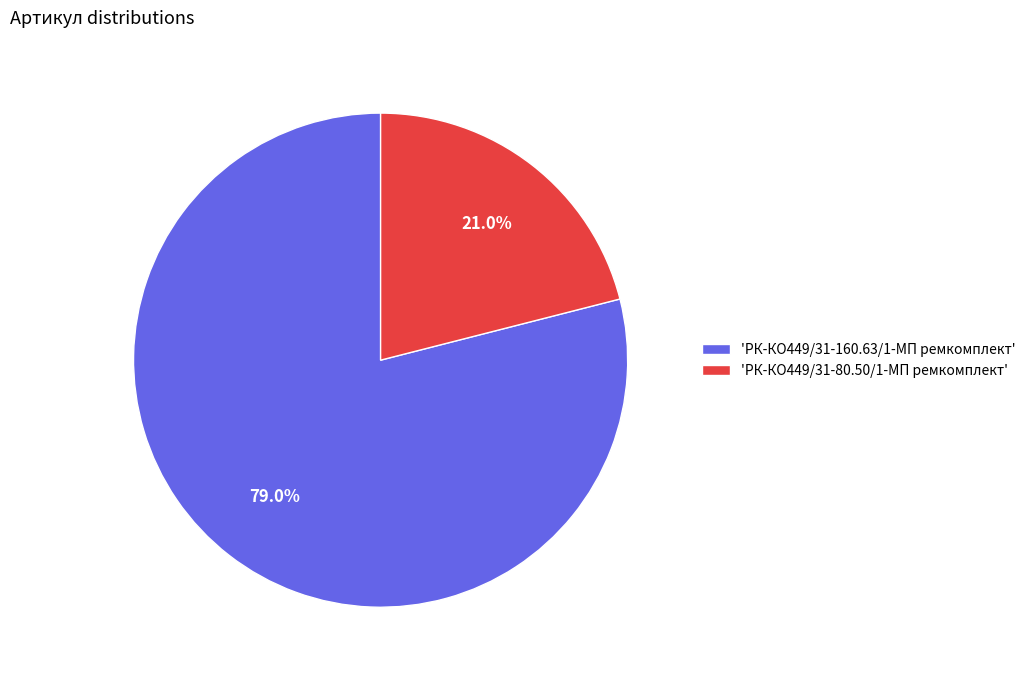

Approximately how many times larger is the value at 'РК-КО449/31-160.63/1-МП ремкомплект' compared to 'РК-КО449/31-80.50/1-МП ремкомплект'?

3.8